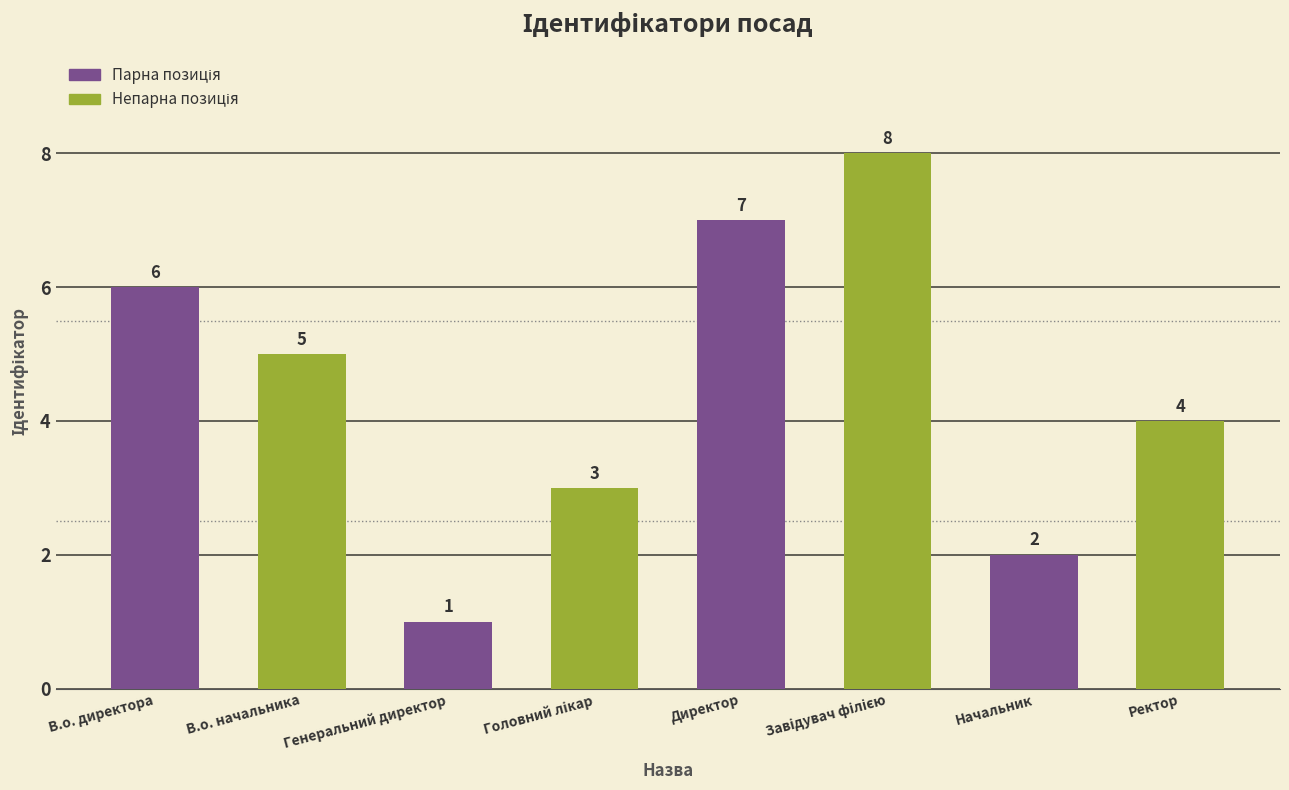

What value does the data have at Директор?

7